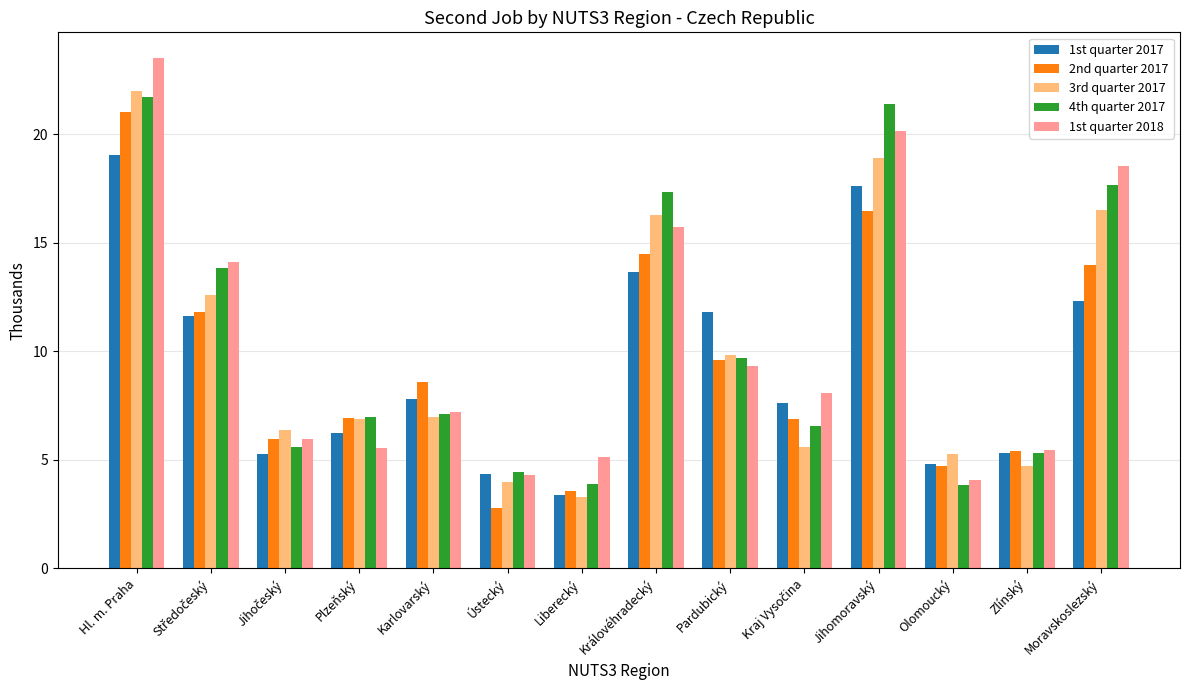

What is the approximate value of 2nd quarter 2017 at Pardubický?

9.6